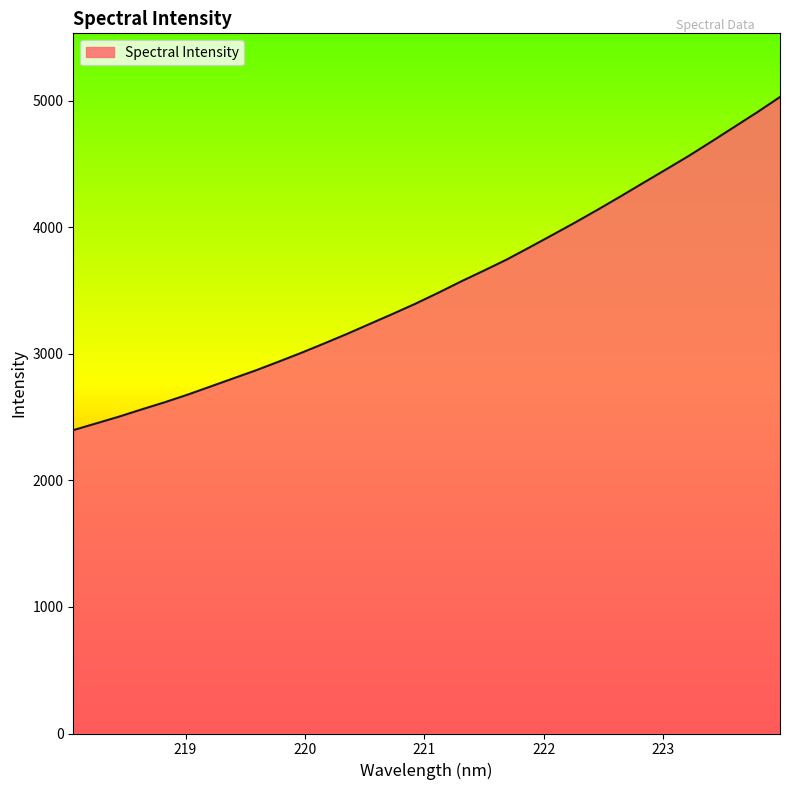

What is the maximum value shown in the chart?

5031.3